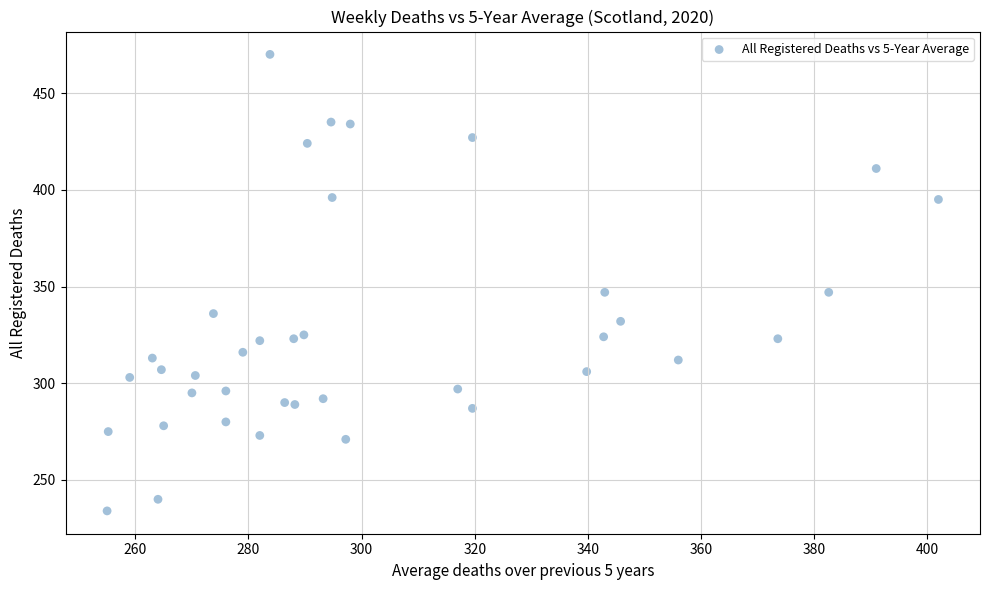

What is the range of Y values (max minus min)?

236